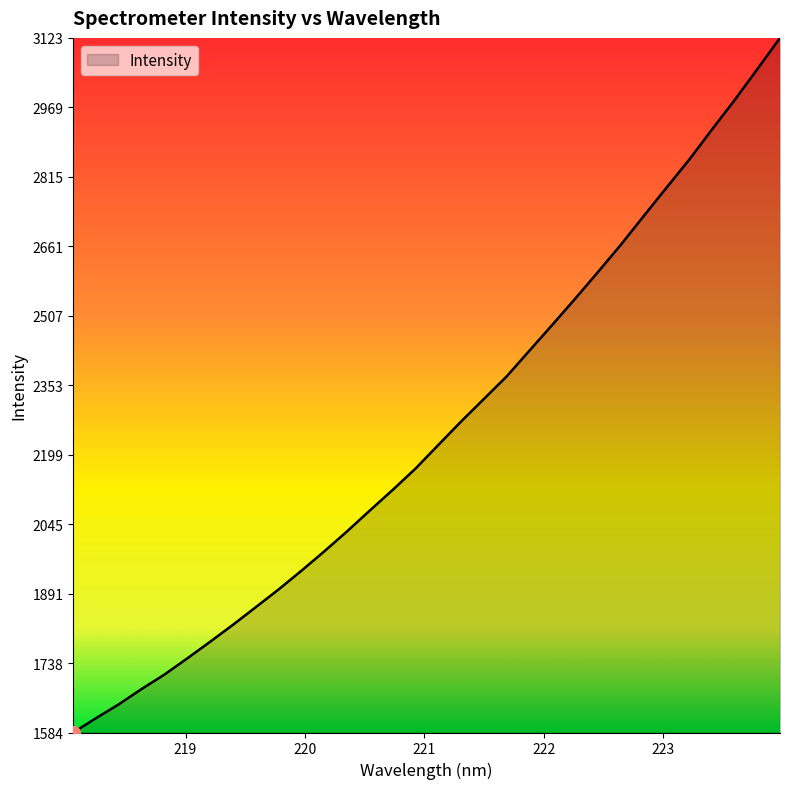

What is the smallest value displayed?

1583.7